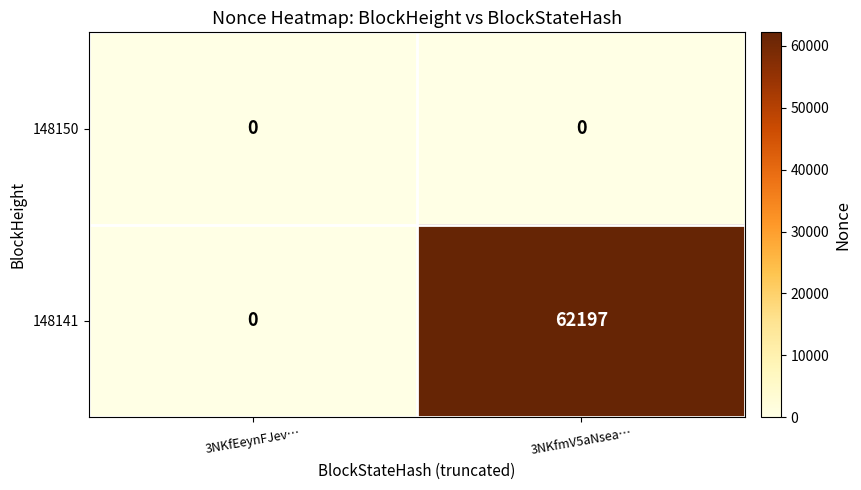

The 148141 series shows 98501 at 3NKfmV5aNsea…. True or false?

False